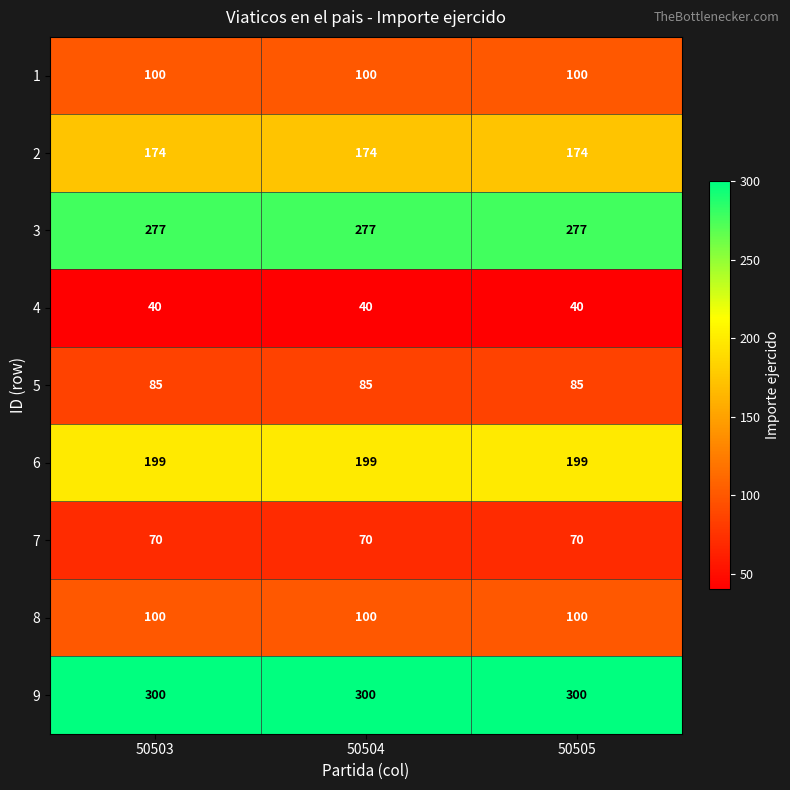

What is the sum of all 7 values?

210